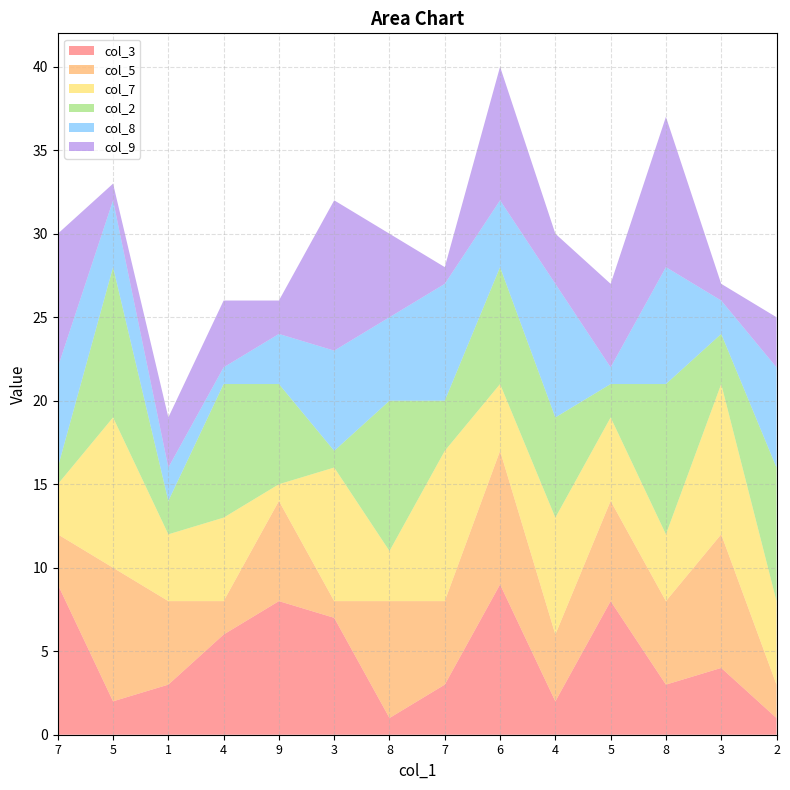

Reading left to right, list all the values displayed in this chart.

col_3: 9	2	3	6	8	7	1	3	9	2	8	3	4	1
col_5: 3	8	5	2	6	1	7	5	8	4	6	5	8	2
col_7: 3	9	4	5	1	8	3	9	4	7	5	4	9	5
col_2: 1	9	2	8	6	1	9	3	7	6	2	9	3	8
col_8: 6	4	2	1	3	6	5	7	4	8	1	7	2	6
col_9: 8	1	3	4	2	9	5	1	8	3	5	9	1	3